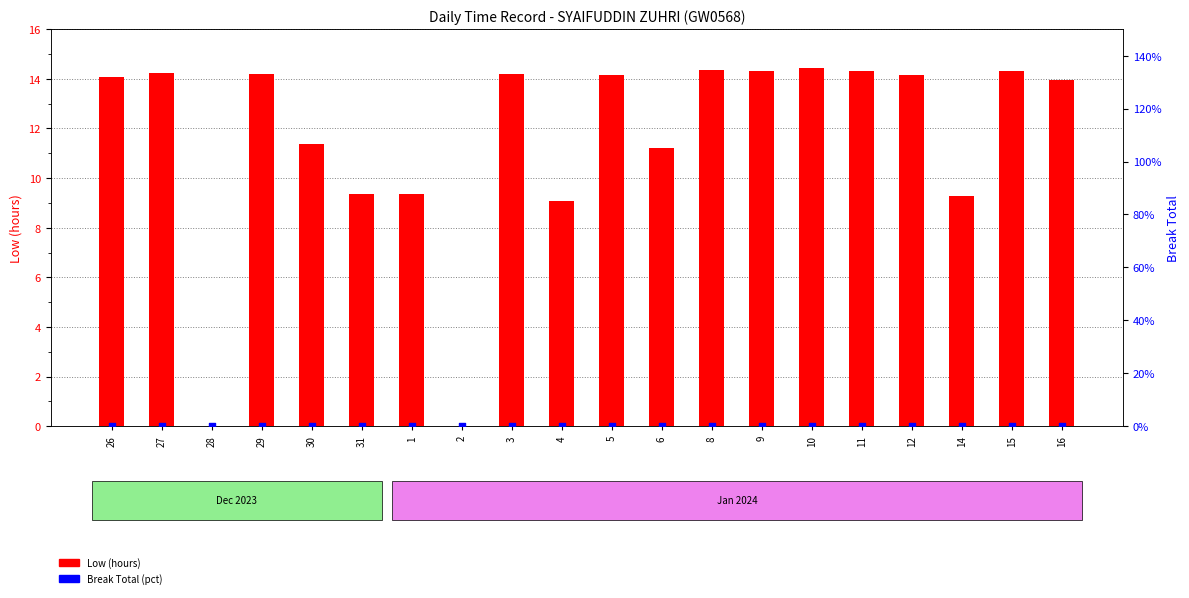

At which category is the sum across all series the highest?

10